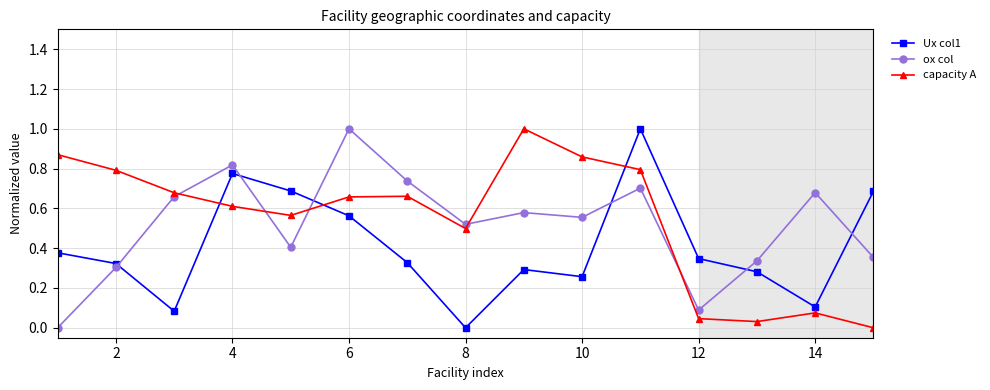

How many positive values does the capacity A series have?

14